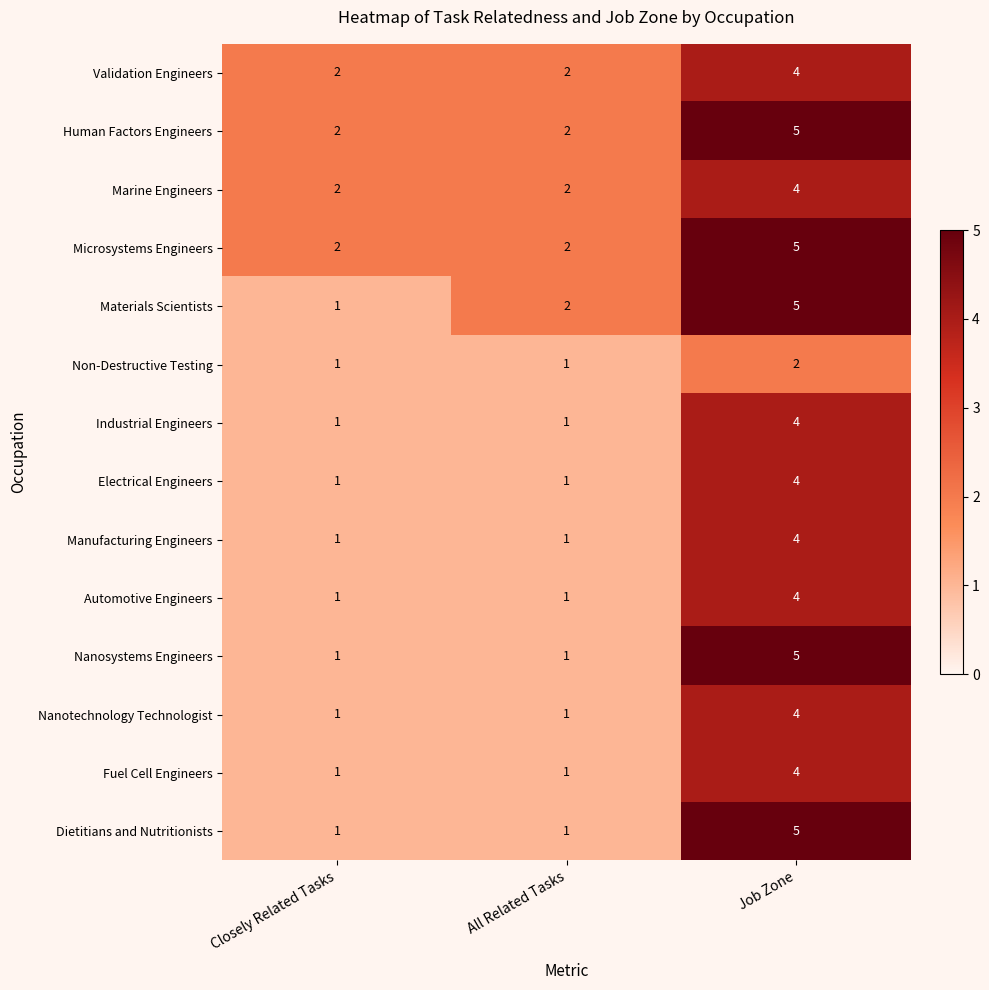

True or false: Marine Engineers has a value of 3 at Closely Related Tasks.

False